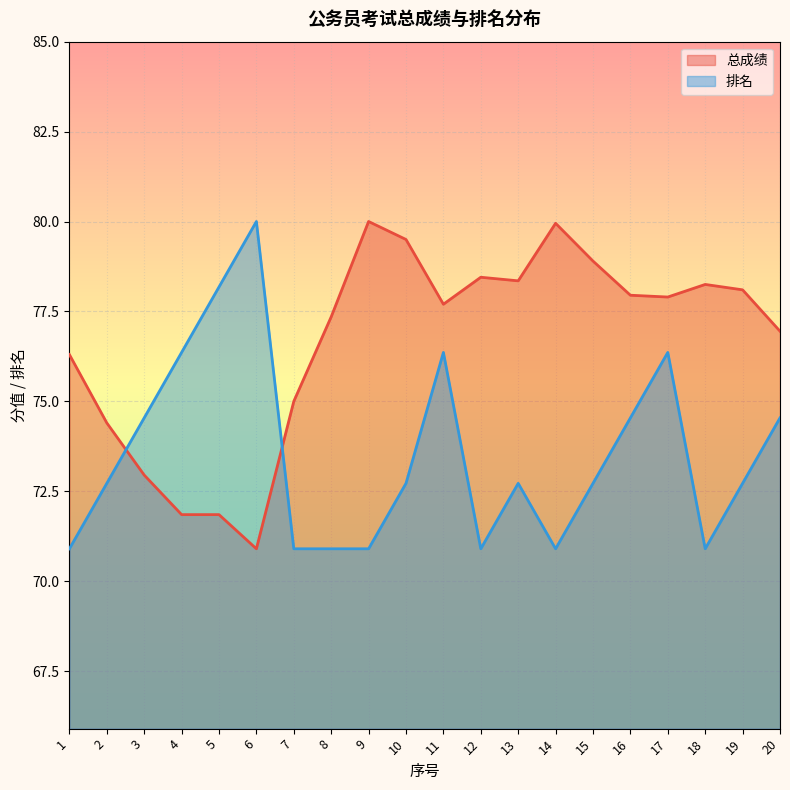

At how many categories does at least one series exceed 77?

14